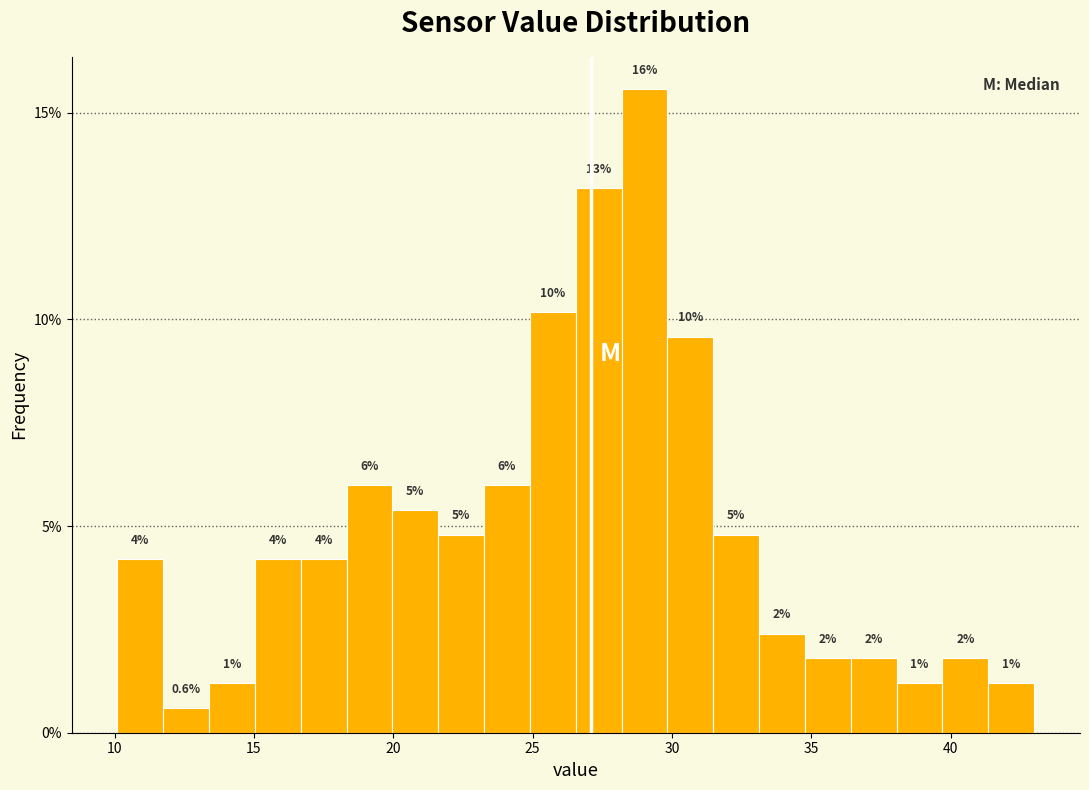

Around what value on the x-axis is the tallest bar? Give the approximate position of its centre, as read against the axis.

29.0